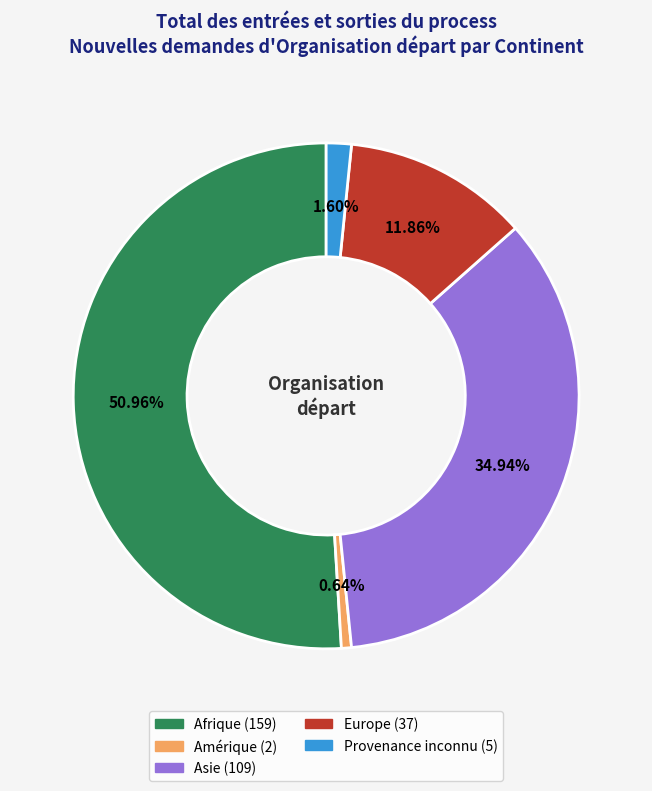

Is there a majority slice in this chart?

Yes